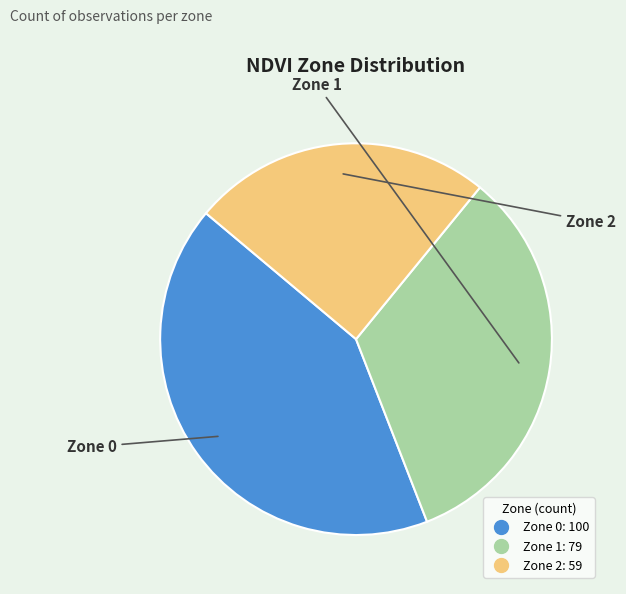

What is the ratio of the value at Zone 0 to the value at Zone 2?

1.7